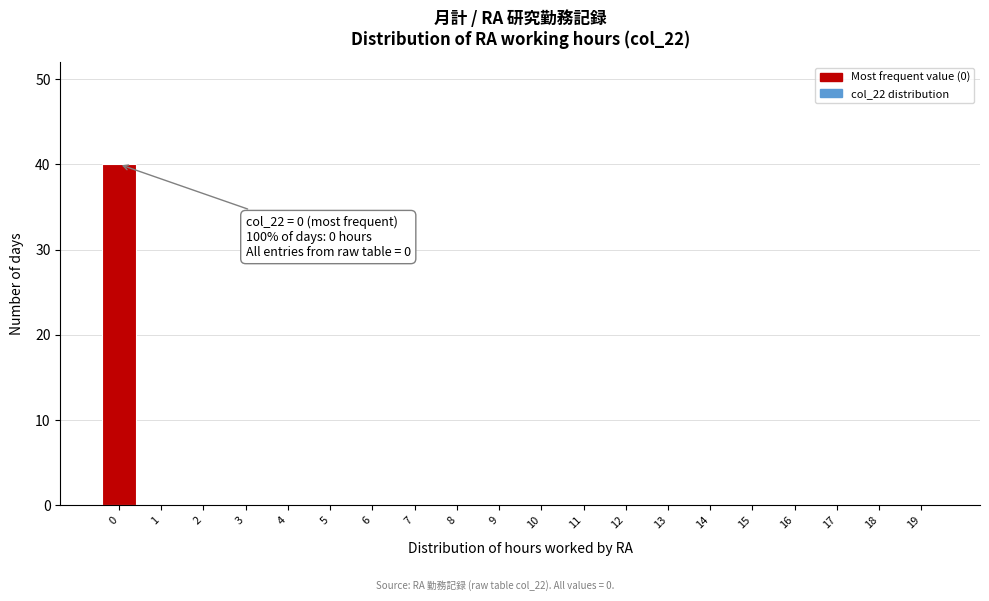

Reading left to right, extract all data points from this chart.

0=40	1=0	2=0	3=0	4=0	5=0	6=0	7=0	8=0	9=0	10=0	11=0	12=0	13=0	14=0	15=0	16=0	17=0	18=0	19=0